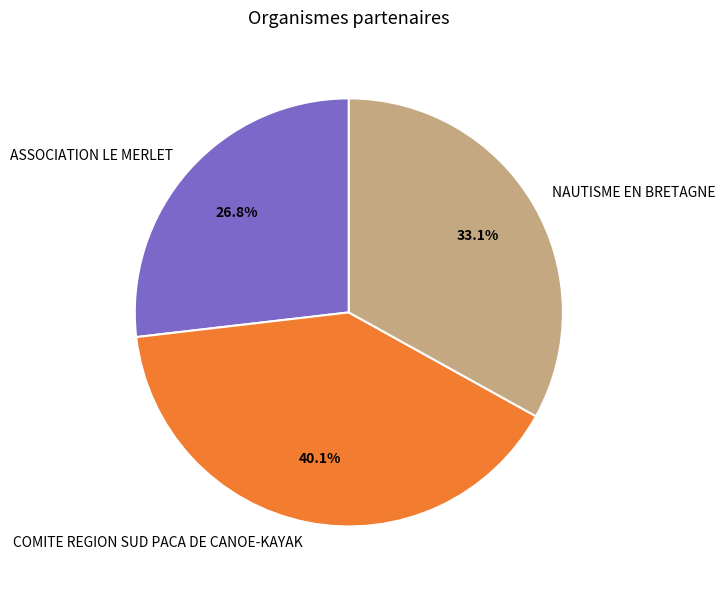

To the nearest percent, what is the average slice percentage?

33%